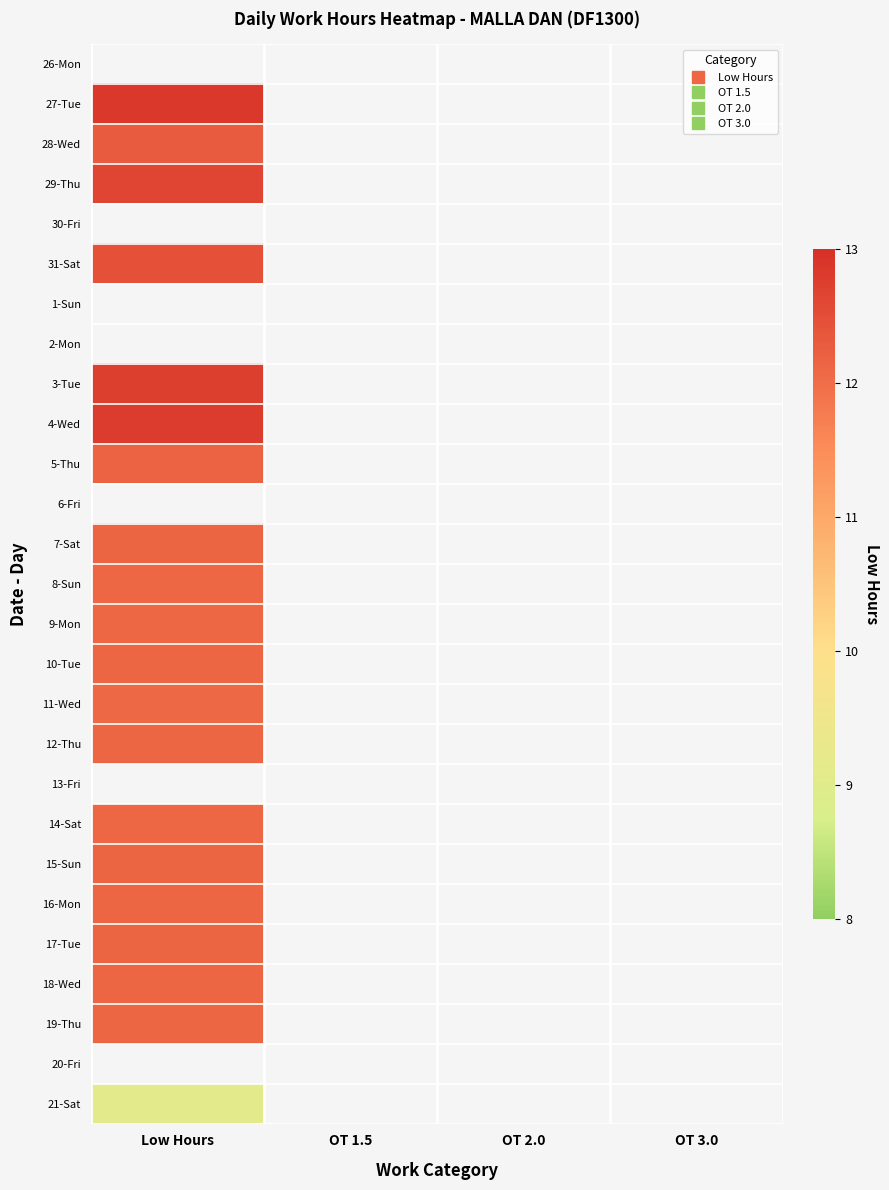

What is the greatest value displayed?

12.9